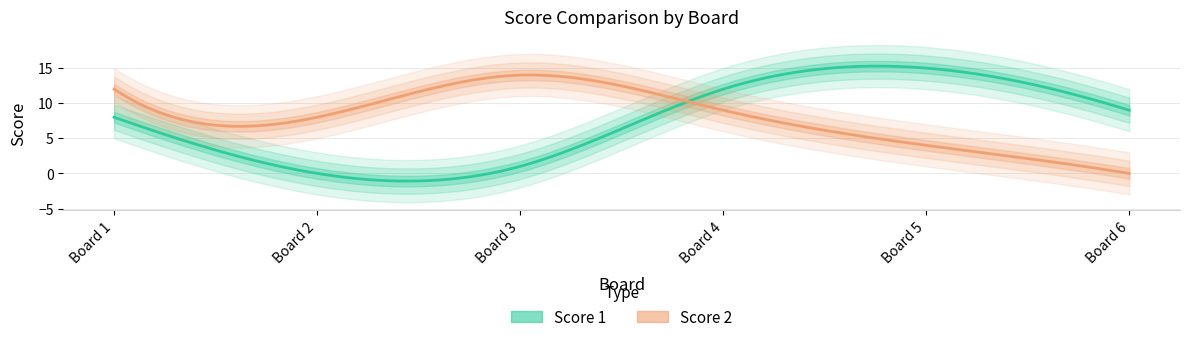

Which has a higher value, 2 or 1?

1